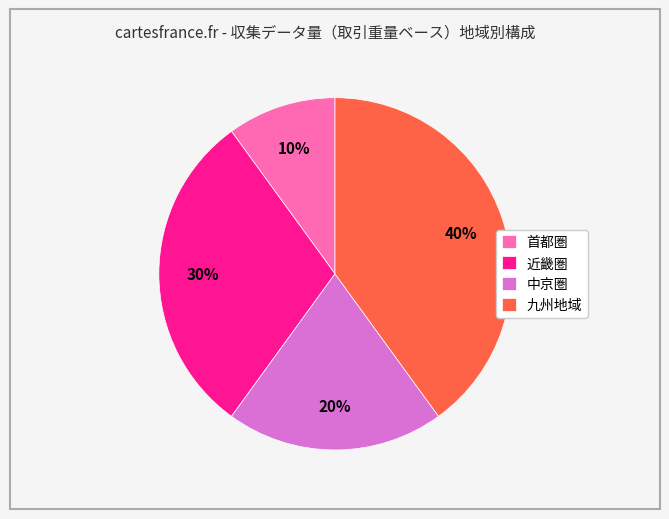

Rank the categories by value from highest to lowest.

九州地域, 近畿圏, 中京圏, 首都圏